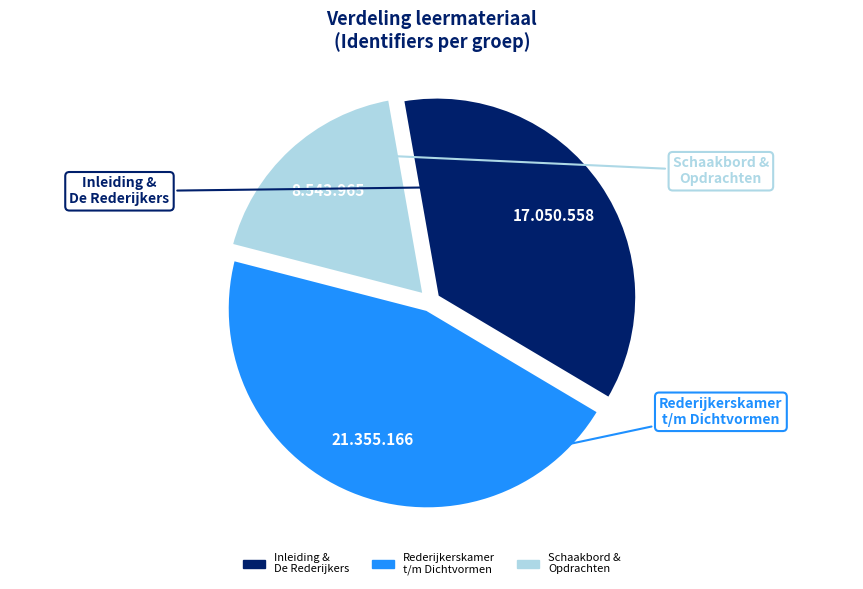

Is there a majority slice in this chart?

No